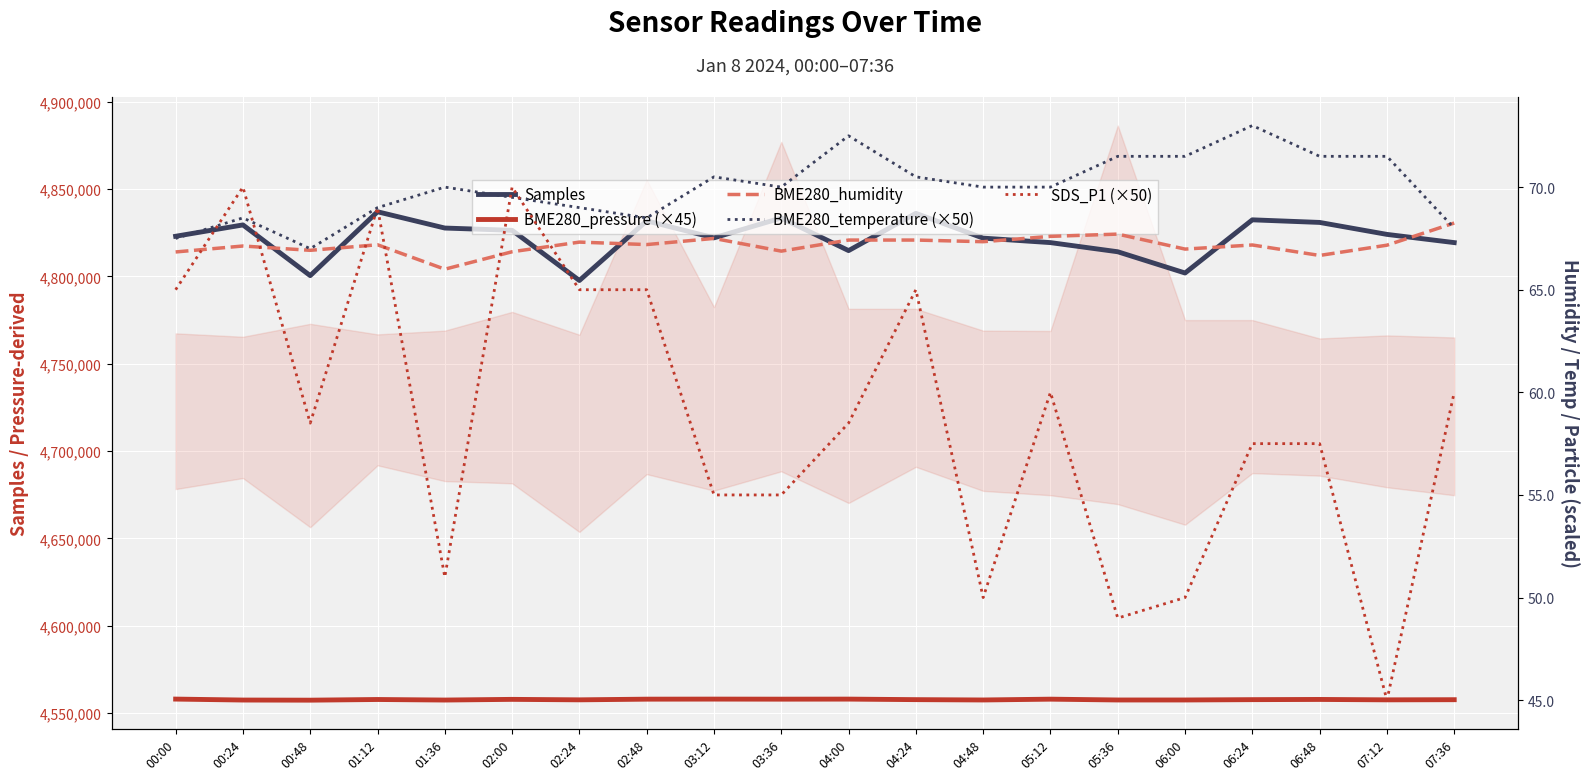

Which category has the highest value across all series?

01:12